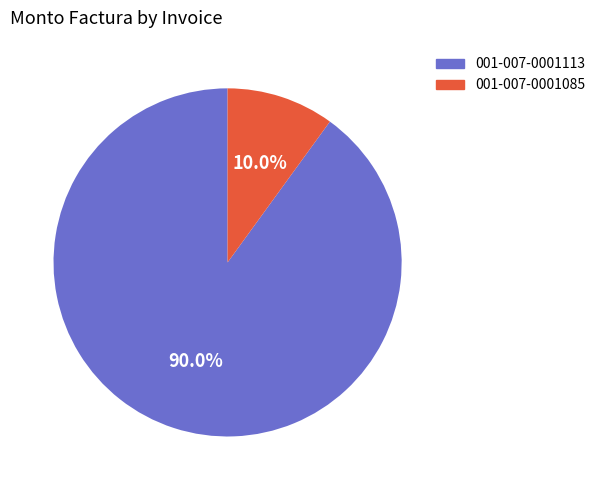

To the nearest percent, what is the combined percentage of 001-007-0001085 and 001-007-0001113?

100%